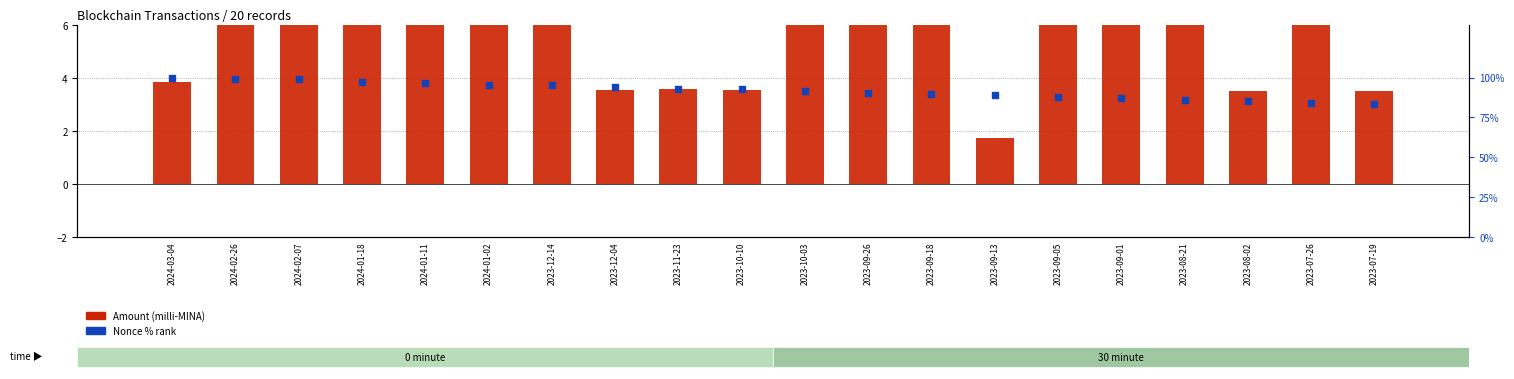

Which series has the largest total across all categories?

Nonce % rank